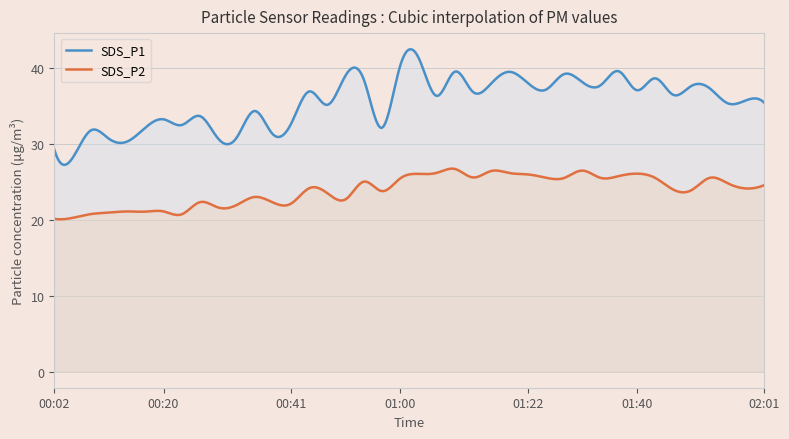

What is the total value across all series at 00:38?

53.5